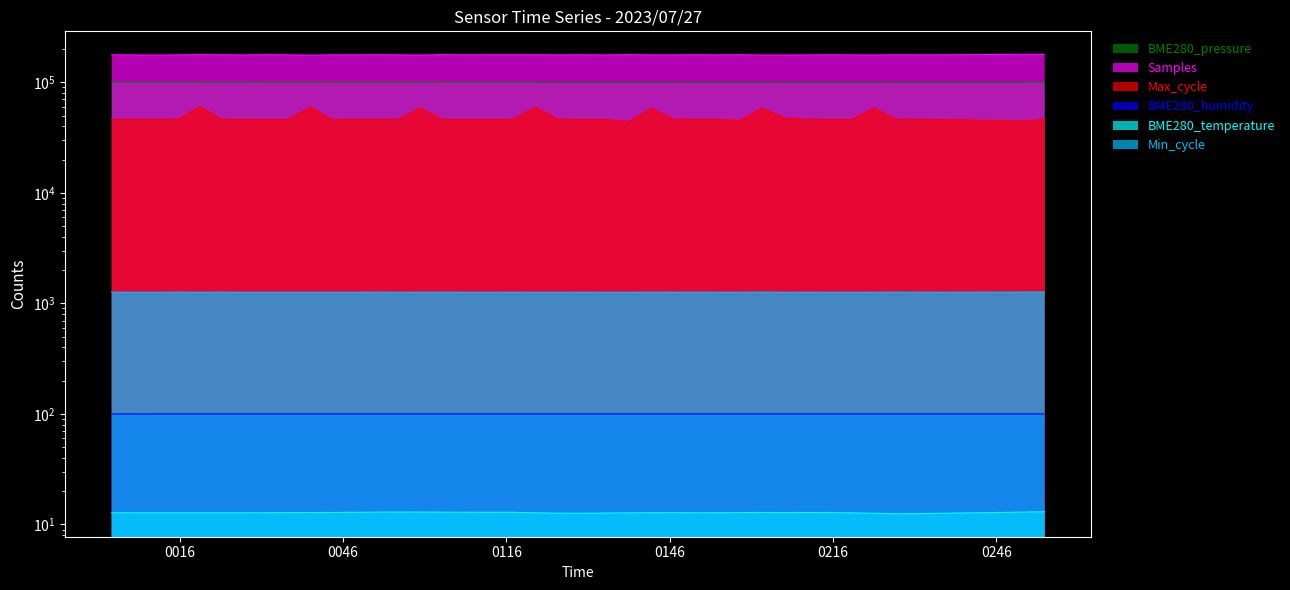

True or false: BME280_humidity and Min_cycle cross at least once.

False